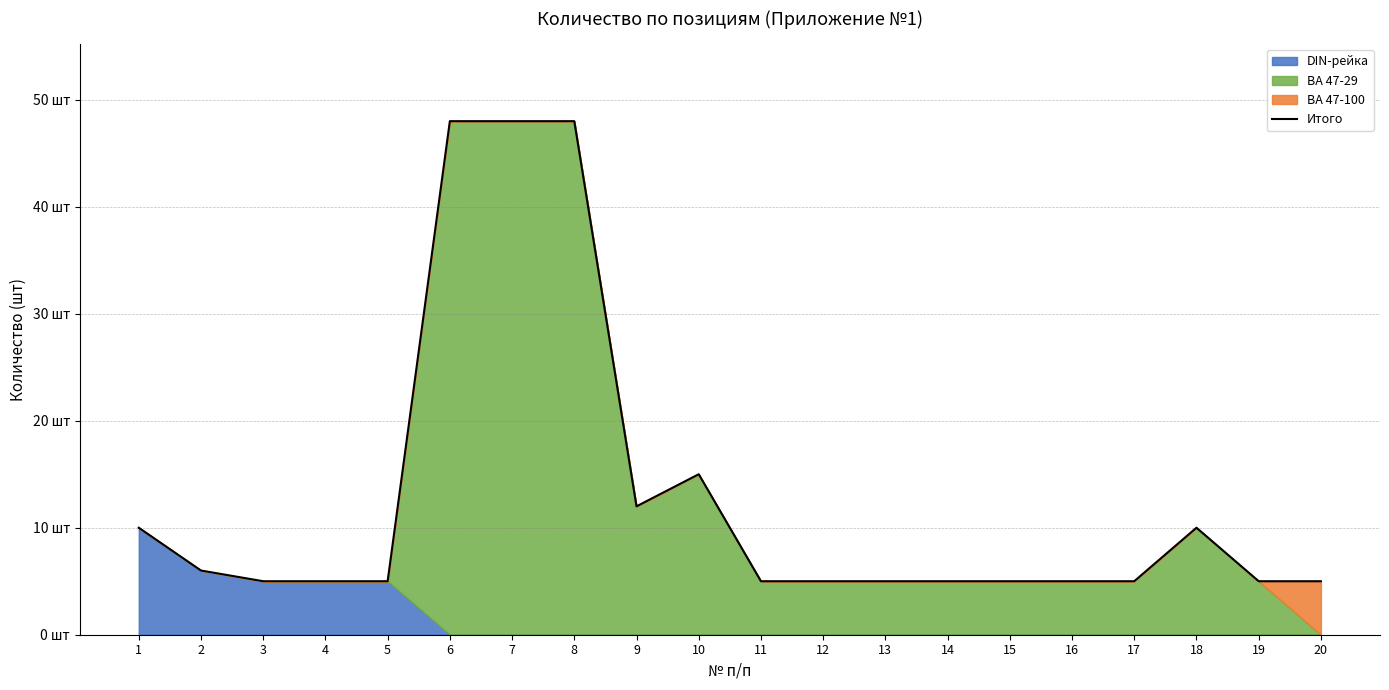

True or false: the data shows 6 at 2.

True